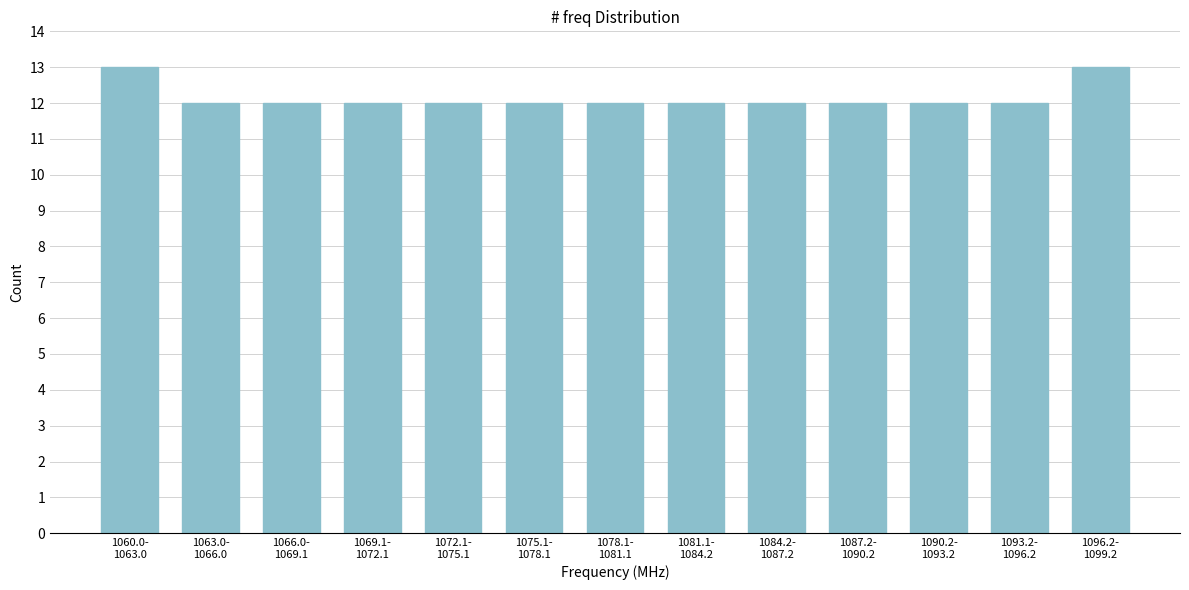

Reading right to left, what are all the values shown in this chart?

13	12	12	12	12	12	12	12	12	12	12	12	13